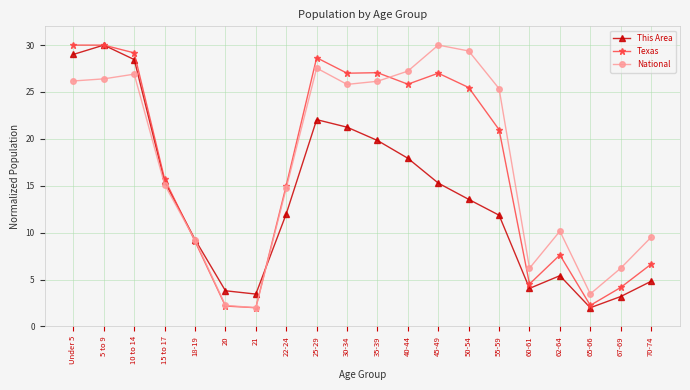

Is the value of National at 30-34 greater than the value of Texas at 67-69?

Yes